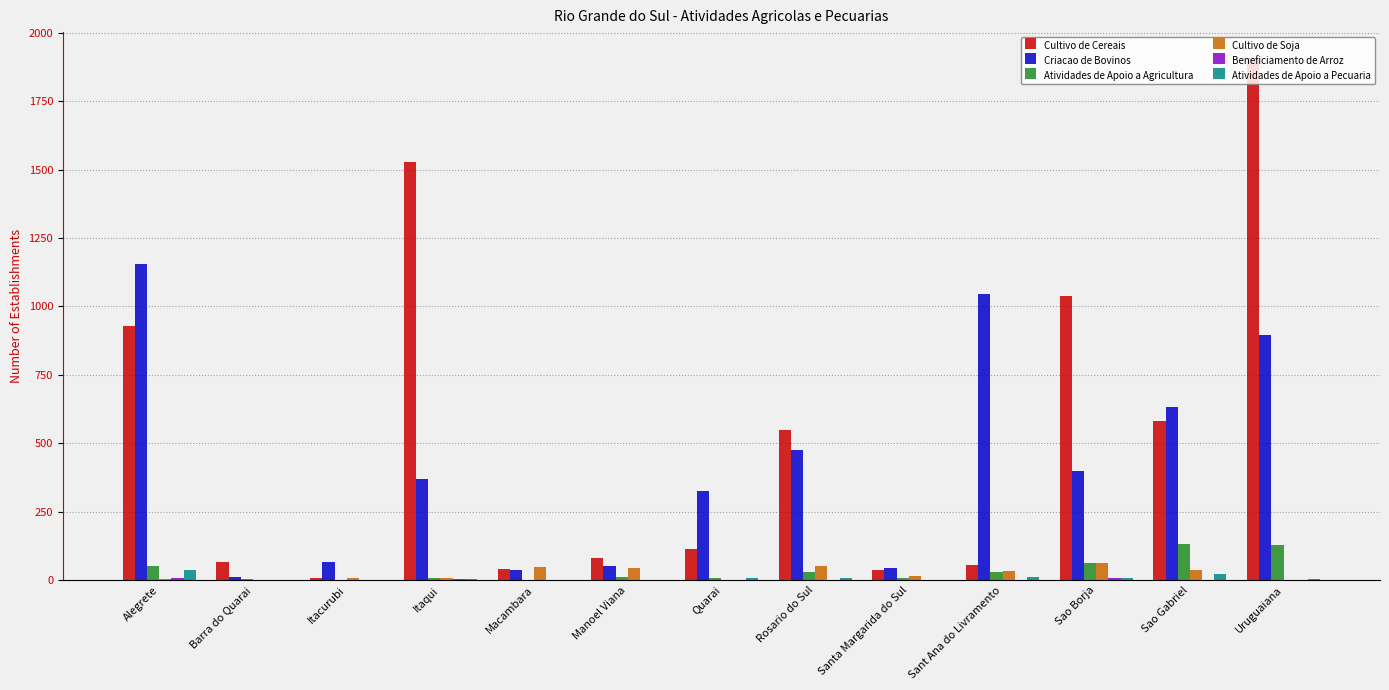

What is the total value across all series at Santa Margarida do Sul?

104